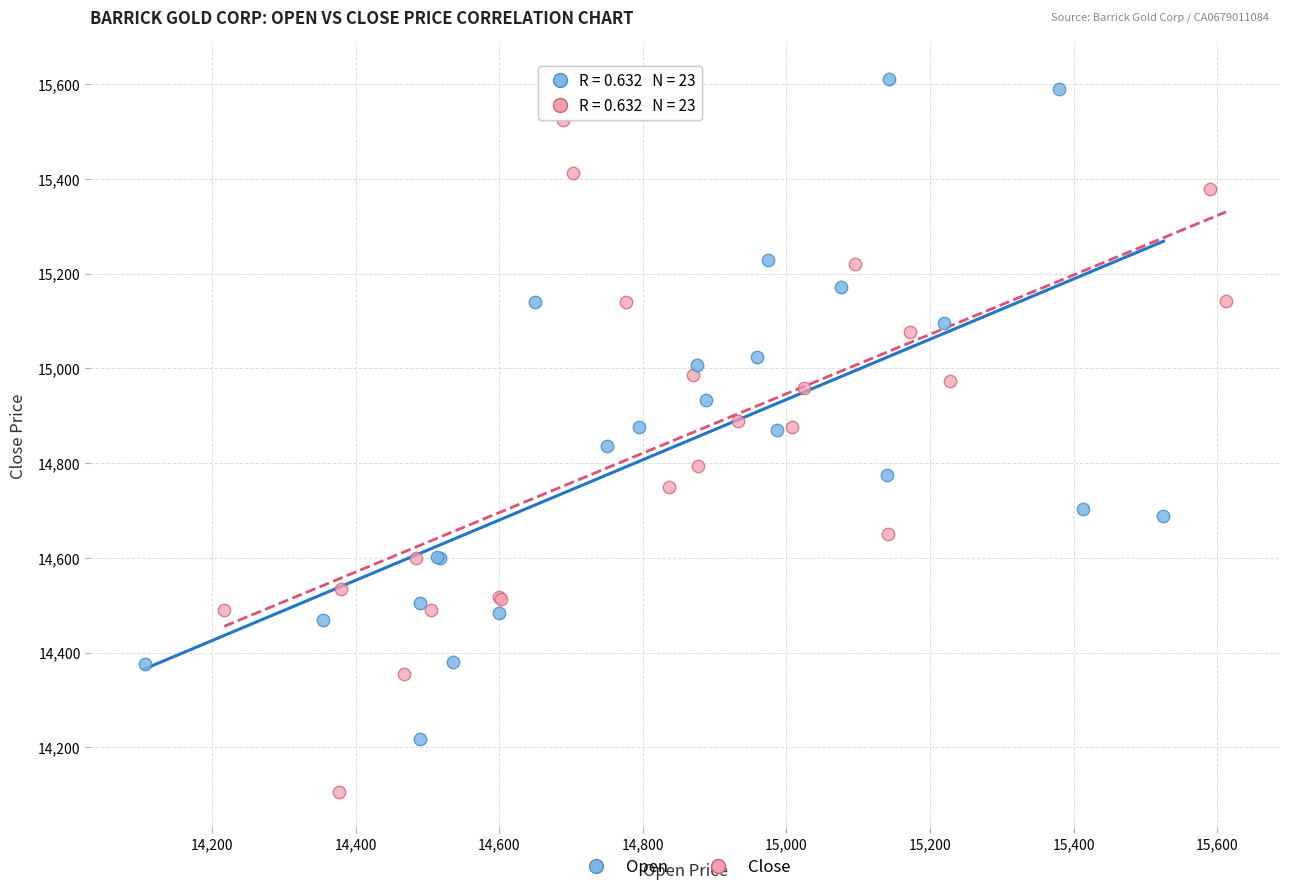

Which series contains the highest Y value?

Open